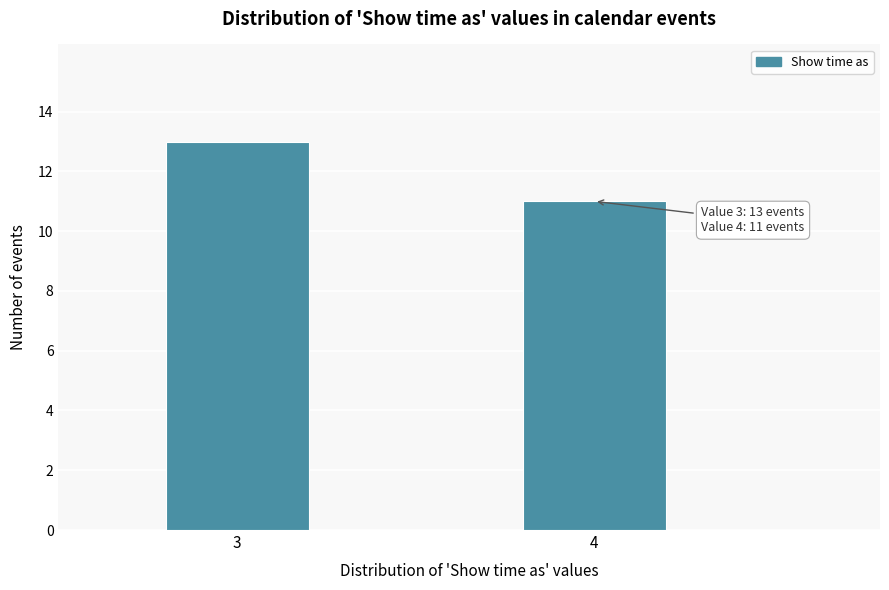

Reading left to right, extract all data points from this chart.

3=13	4=11